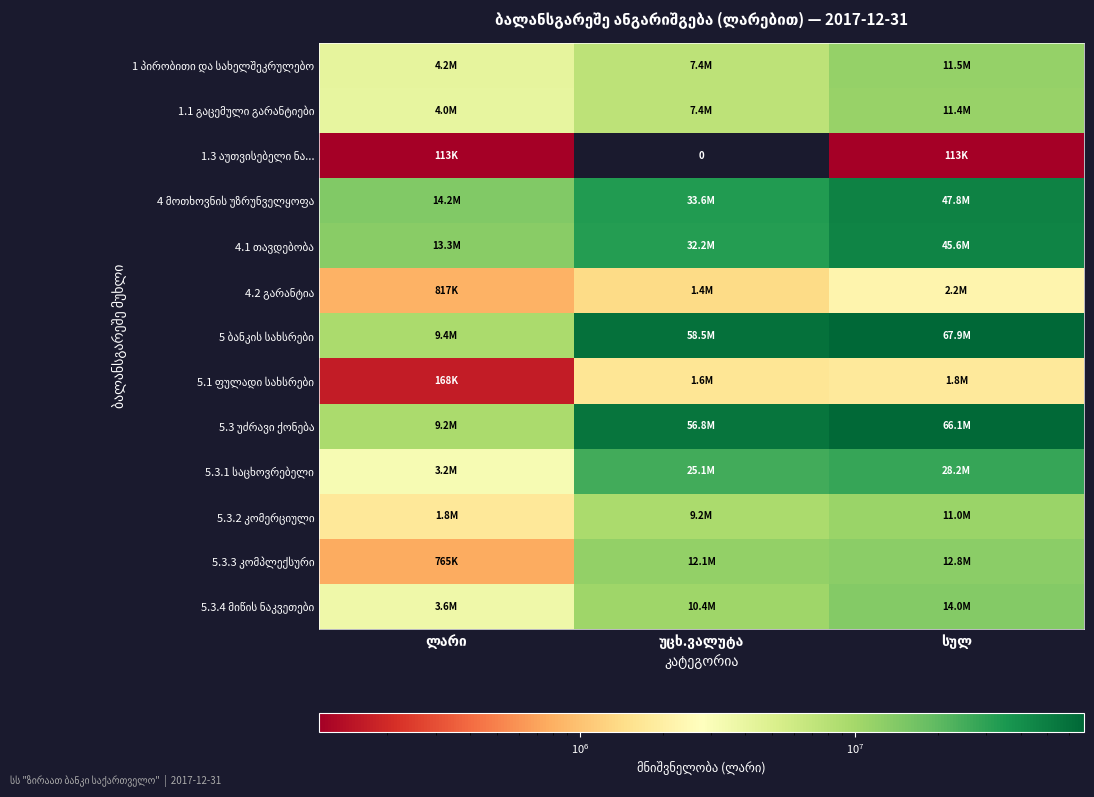

Which series has the largest total across all categories?

5 ბანკის სახსრები